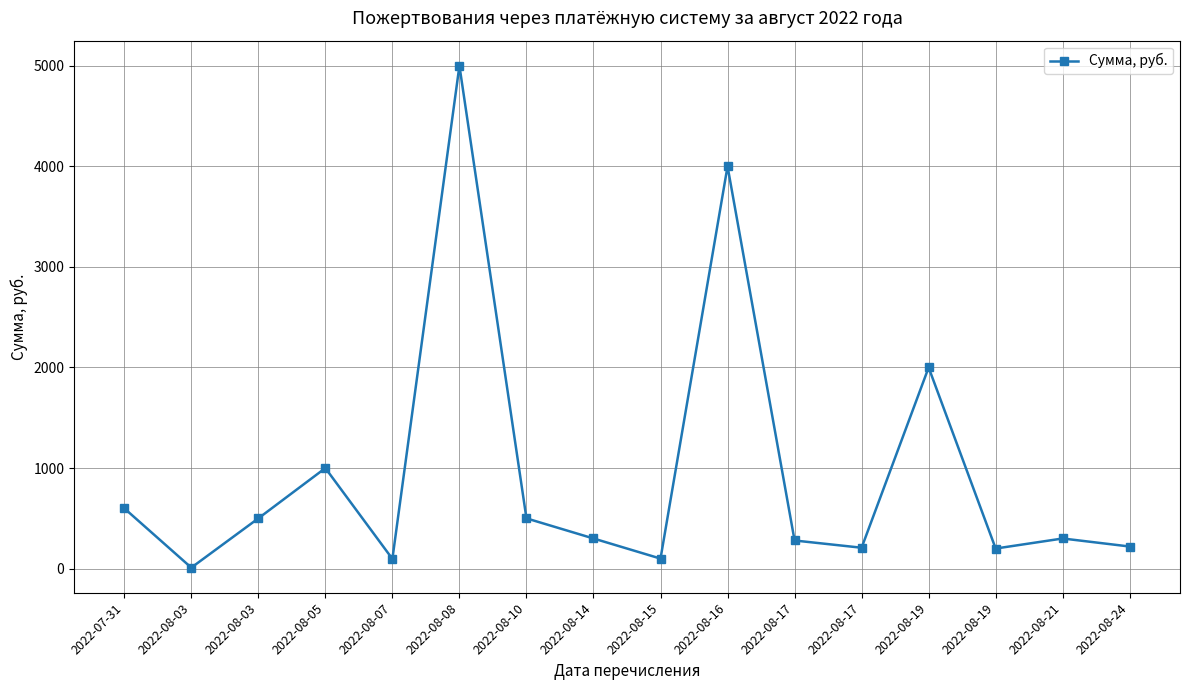

How many data points does each series have?

16